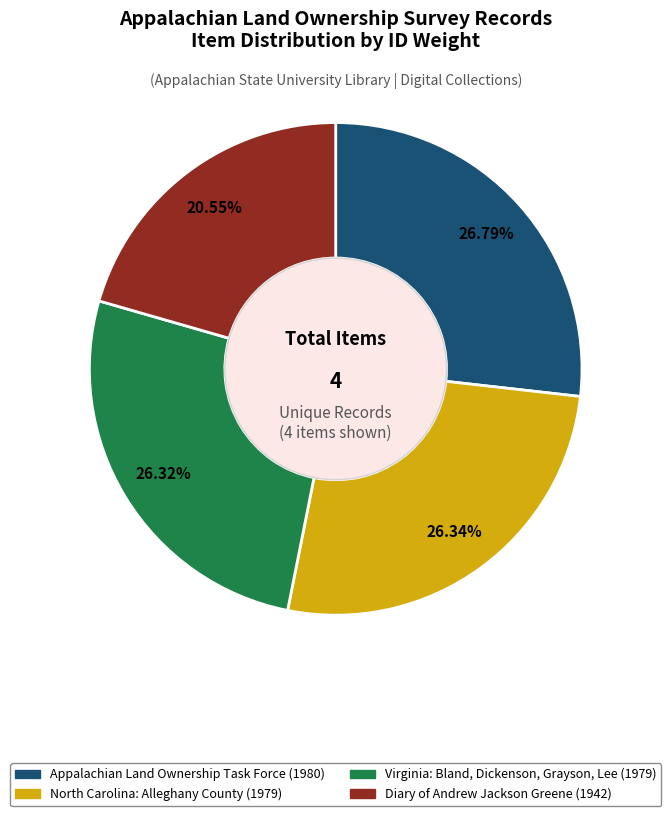

Does North Carolina: Alleghany County (1979) represent more than half of the total?

No